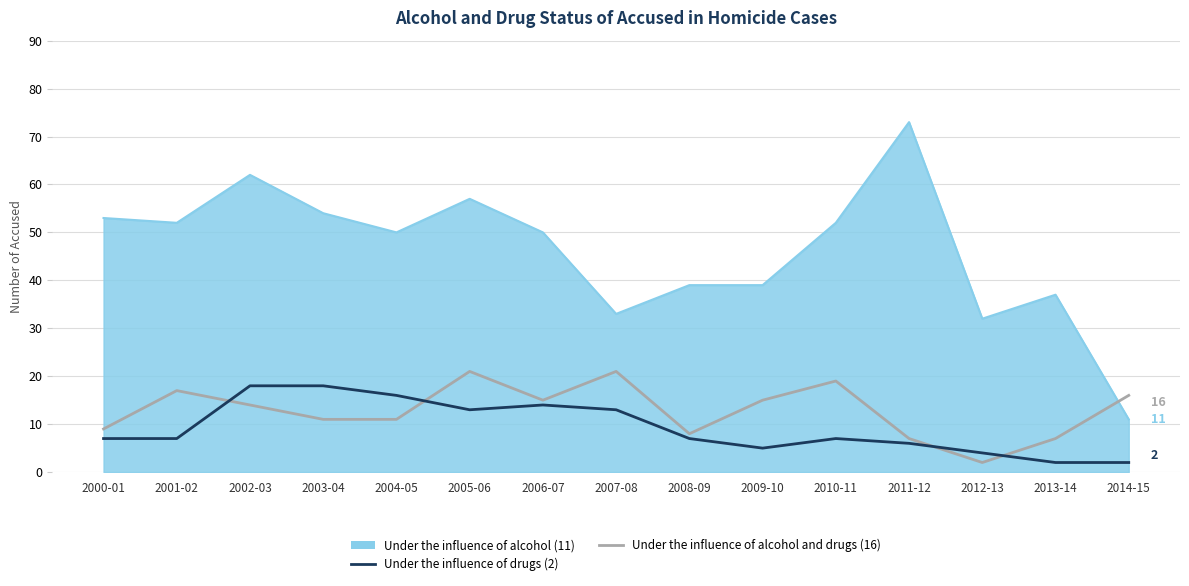

What position from the left is 2003-04?

4